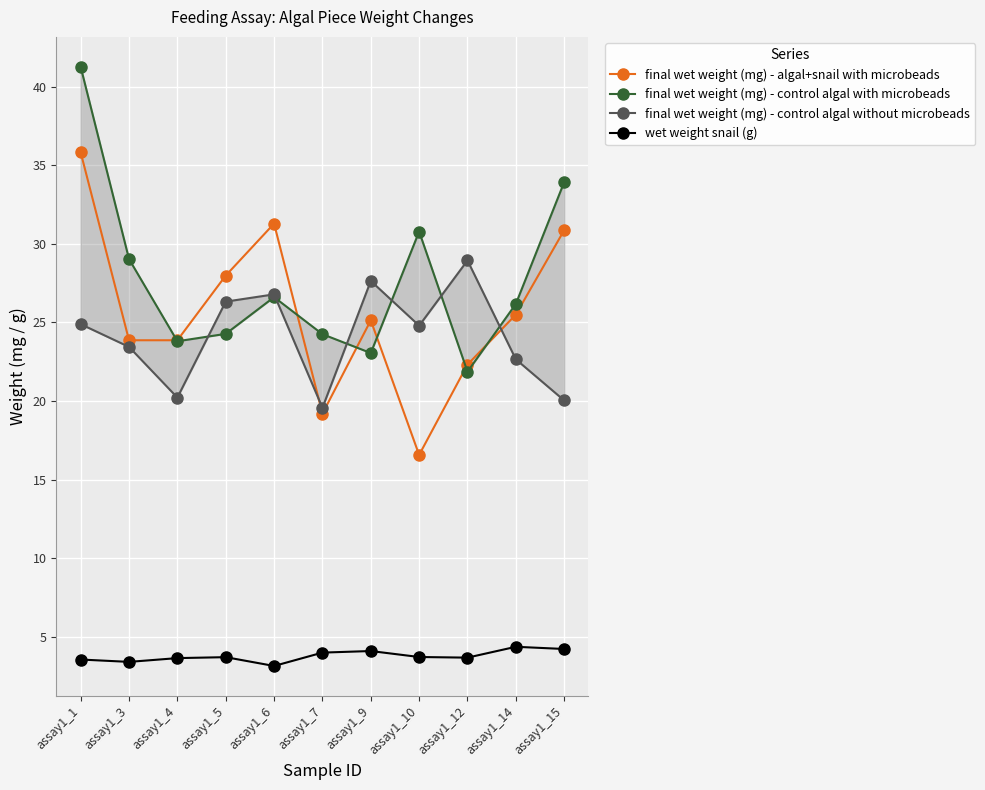

How many series are shown in this chart?

4